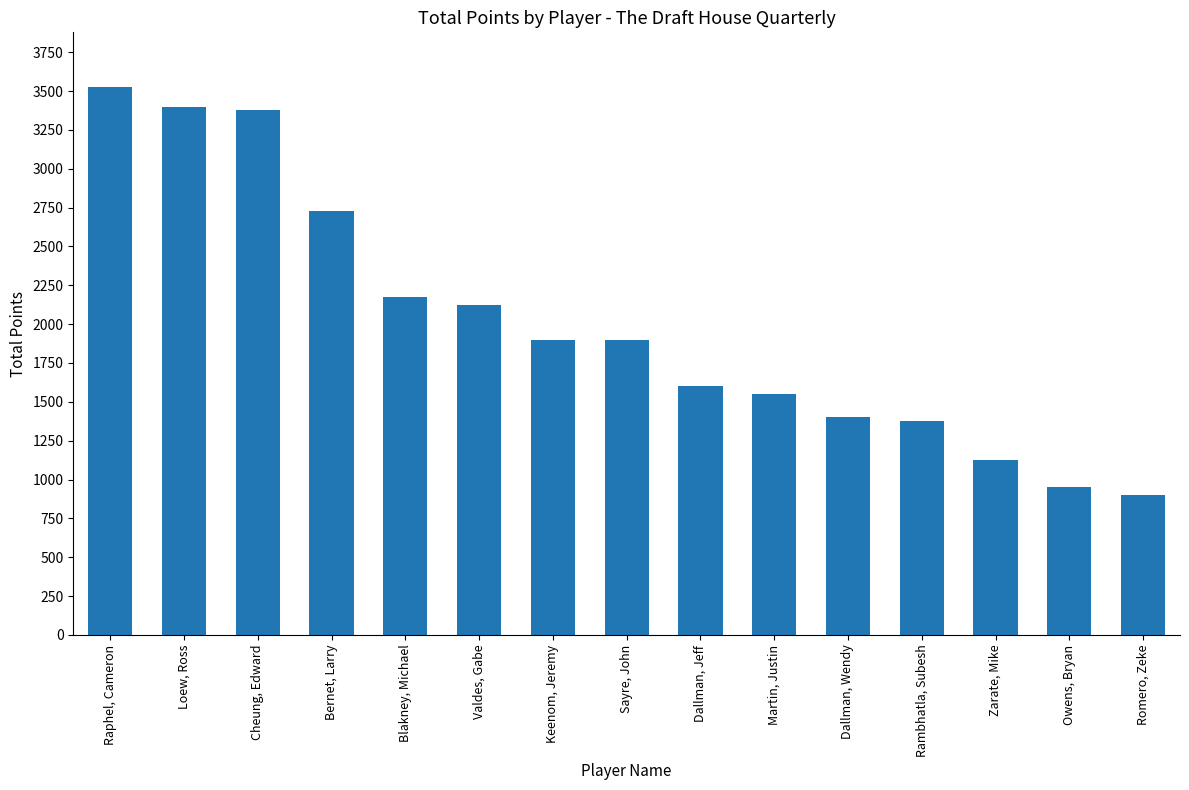

Reading left to right, transcribe all the data shown in this chart.

3525	3400	3375	2725	2175	2125	1900	1900	1600	1550	1400	1375	1125	950	900